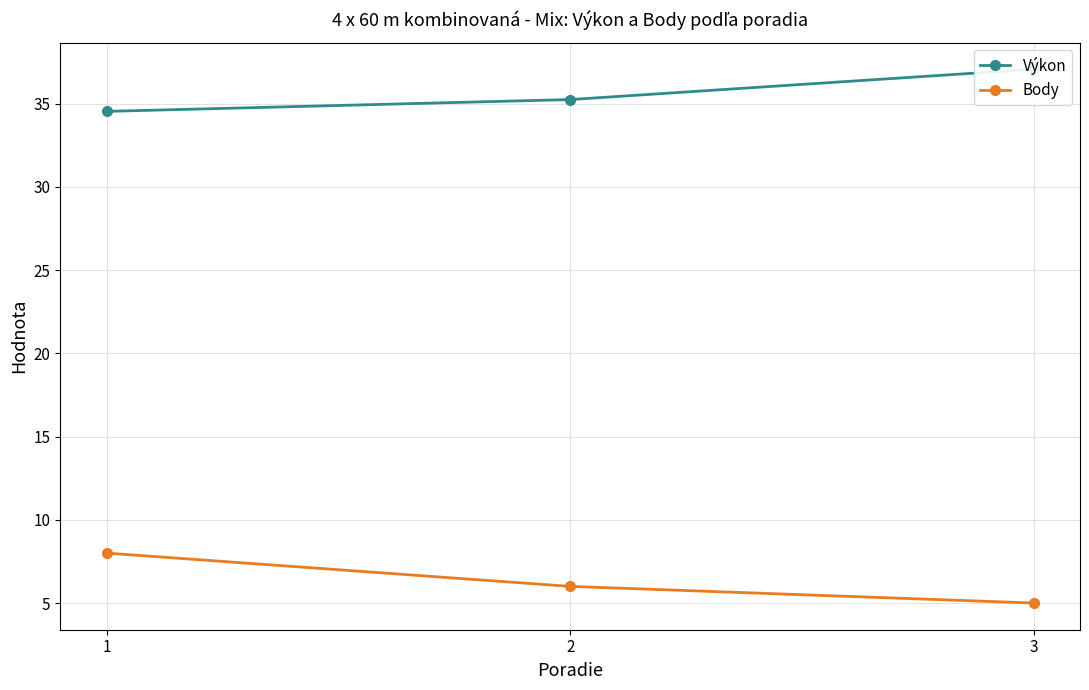

At which category does the chart reach its peak across all series?

3